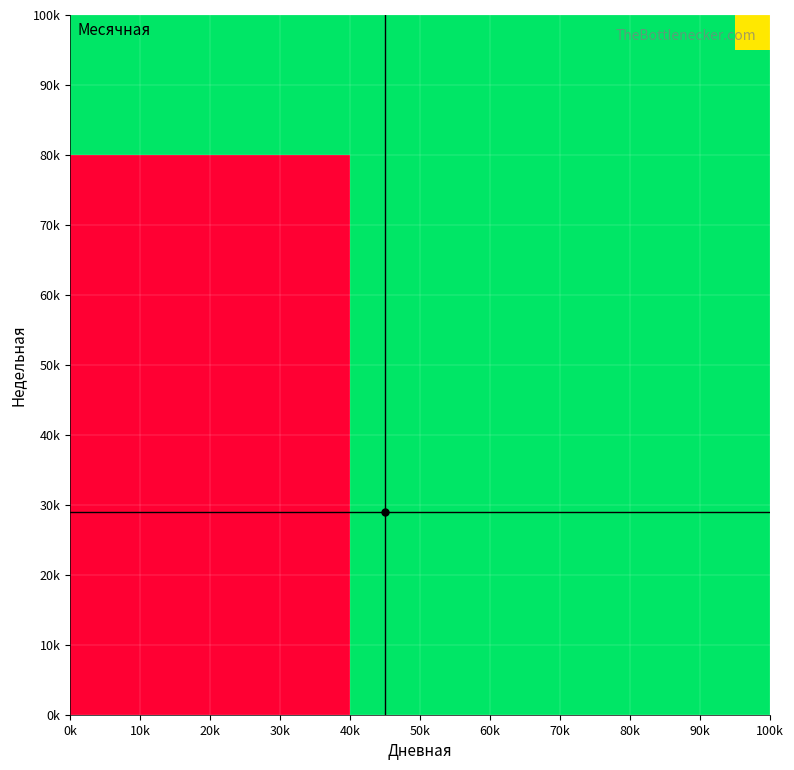

How many distinct data groups are displayed?

20